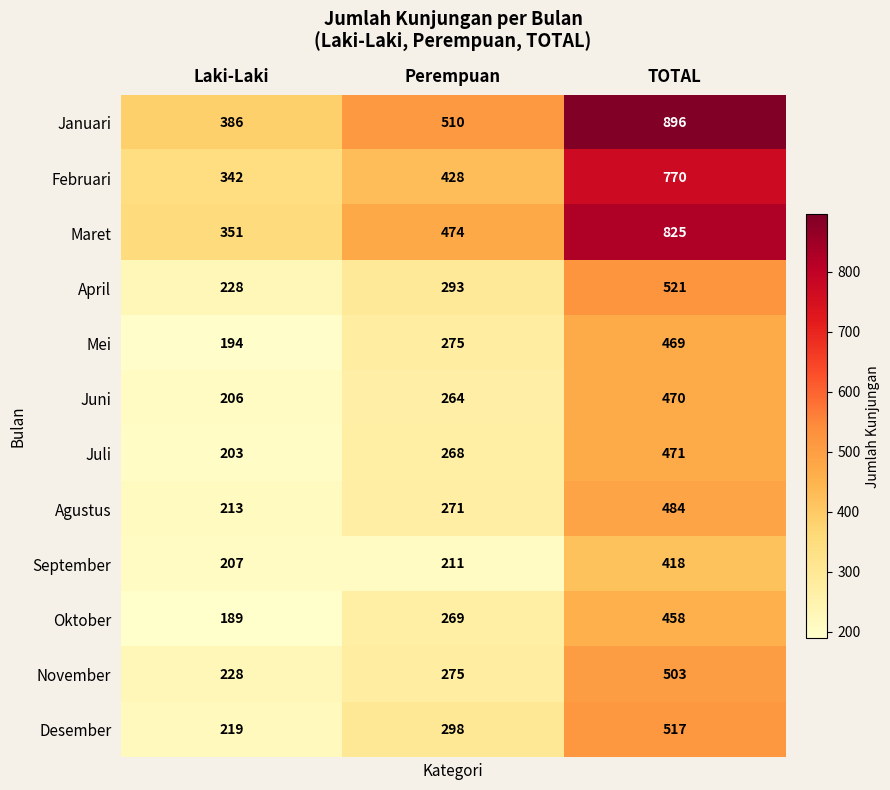

How many Januari values are between 386 and 896?

3